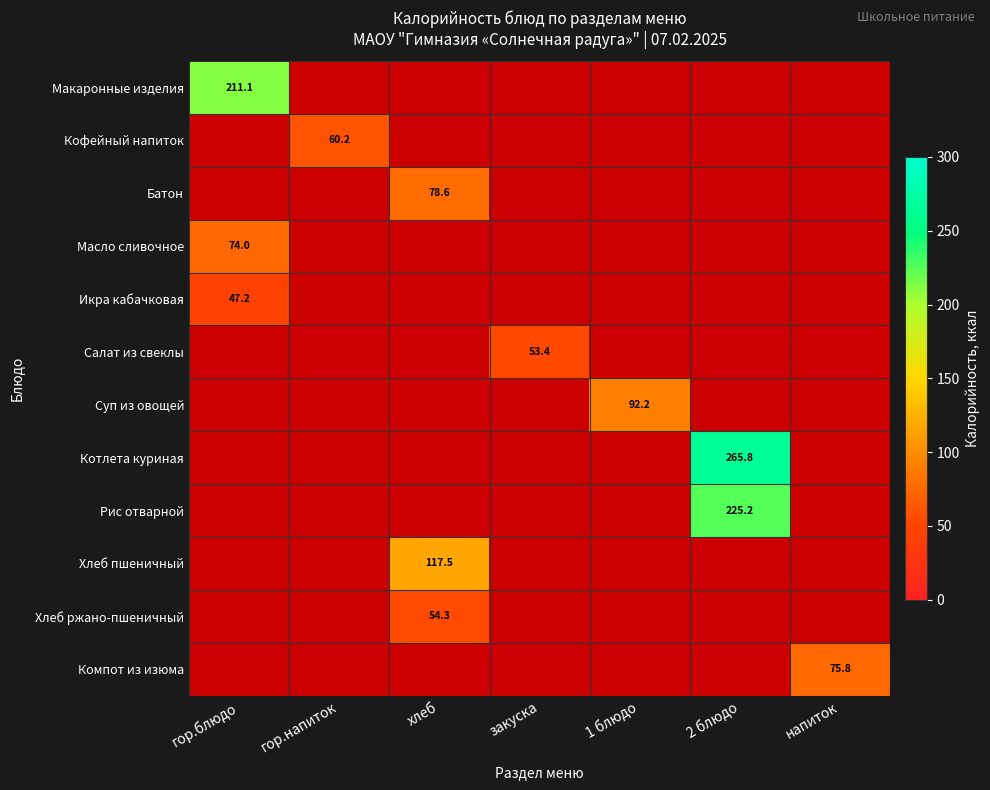

At гор.напиток, list the series in order from largest to smallest.

Кофейный напиток, Макаронные изделия, Батон, Масло сливочное, Икра кабачковая, Салат из свеклы, Суп из овощей, Котлета куриная, Рис отварной, Хлеб пшеничный, Хлеб ржано-пшеничный, Компот из изюма